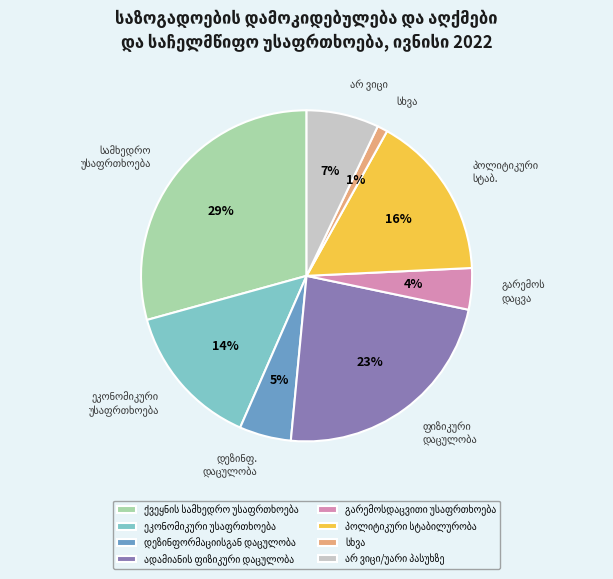

To the nearest percent, what is the difference between the largest and smallest slice percentages?

28%